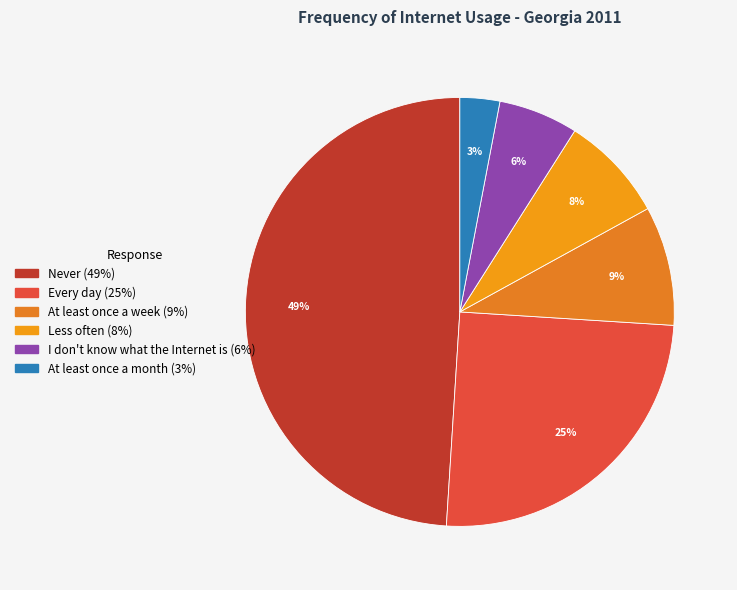

What percentage is the Less often slice, to the nearest percent?

8%